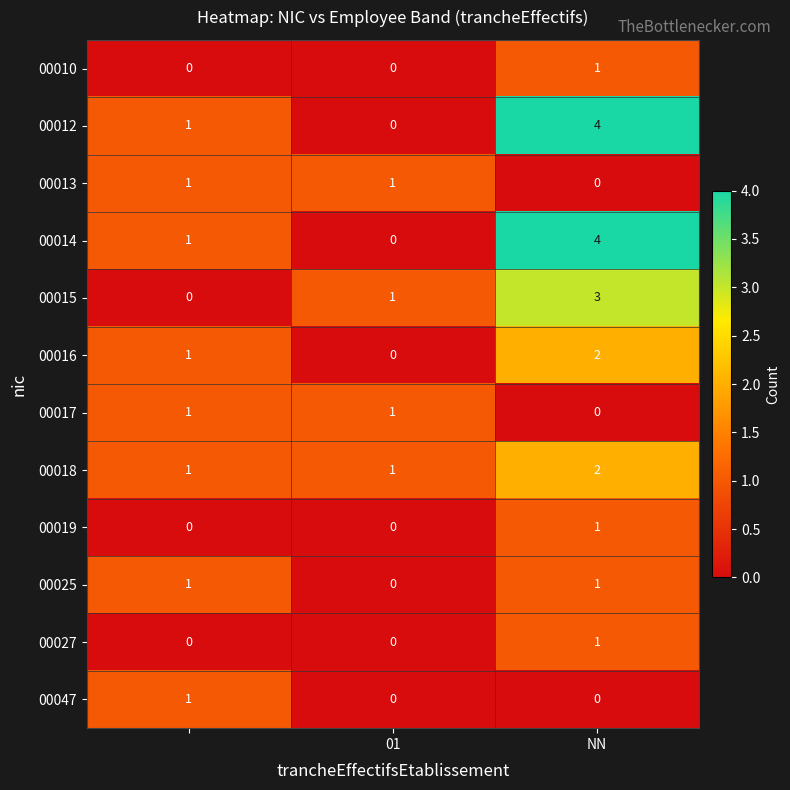

What is the sum of all 00018 values?

4